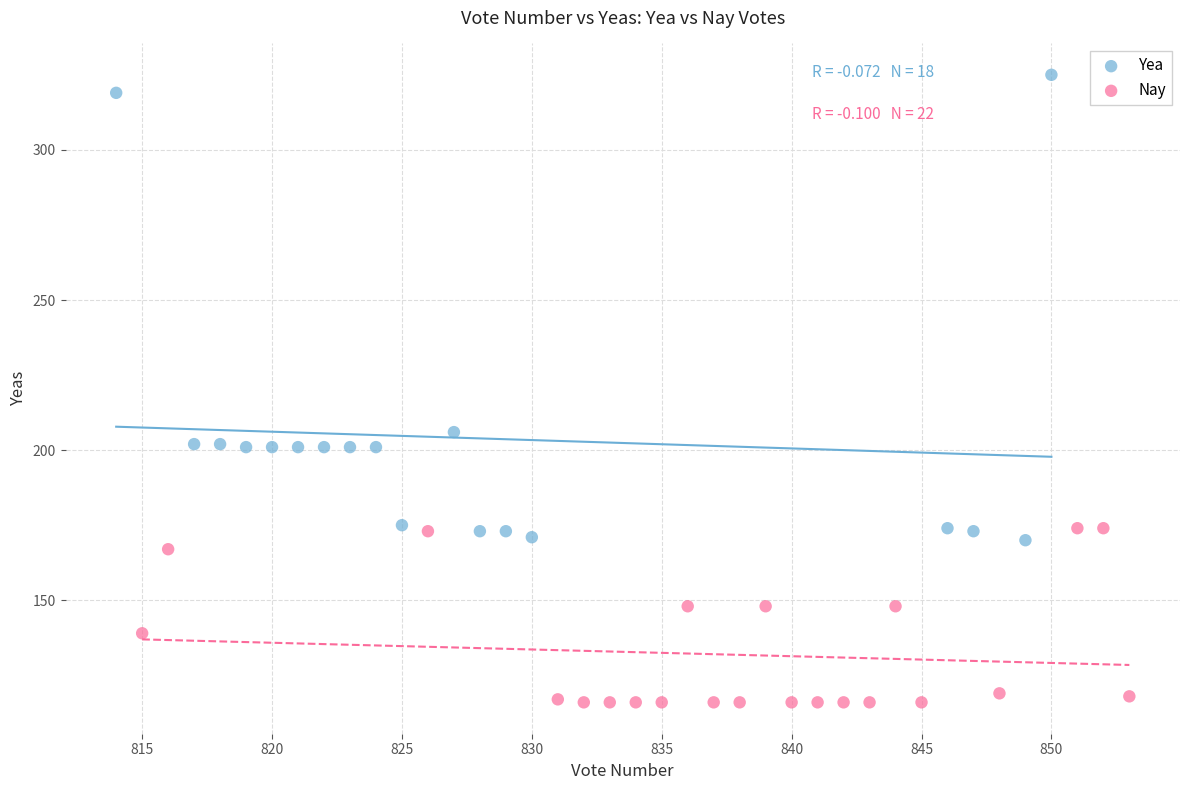

Which series contains the highest Y value?

Yea